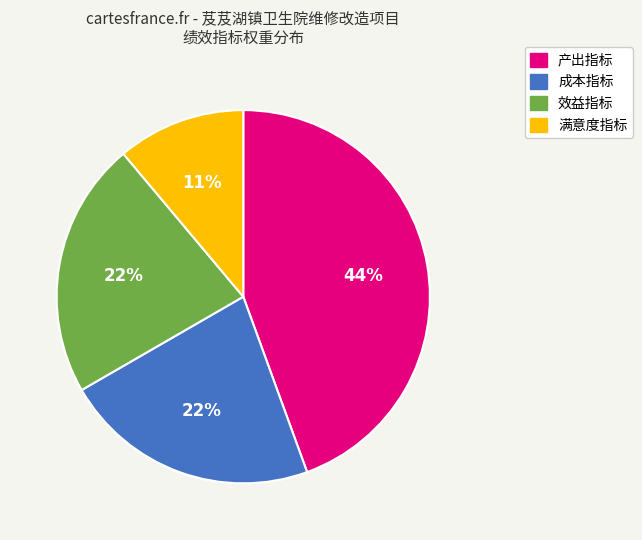

Approximately how many times larger is the value at 成本指标 compared to 产出指标?

0.5